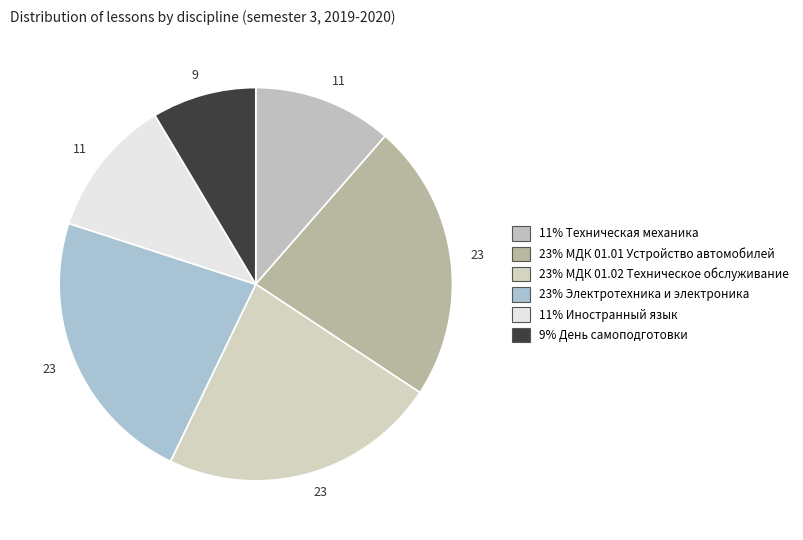

Count the number of slices in the pie.

6